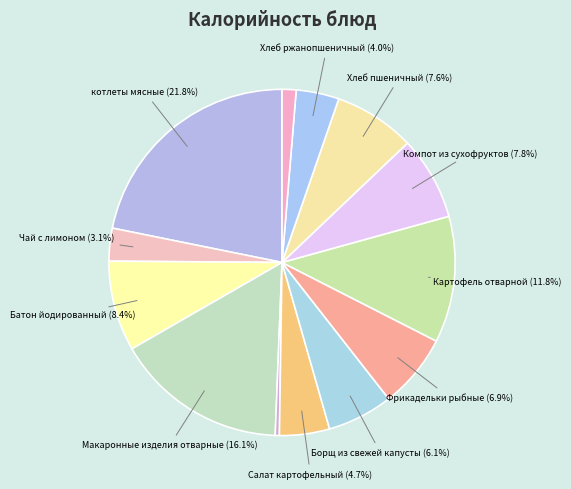

How many segments does this pie chart have?

13